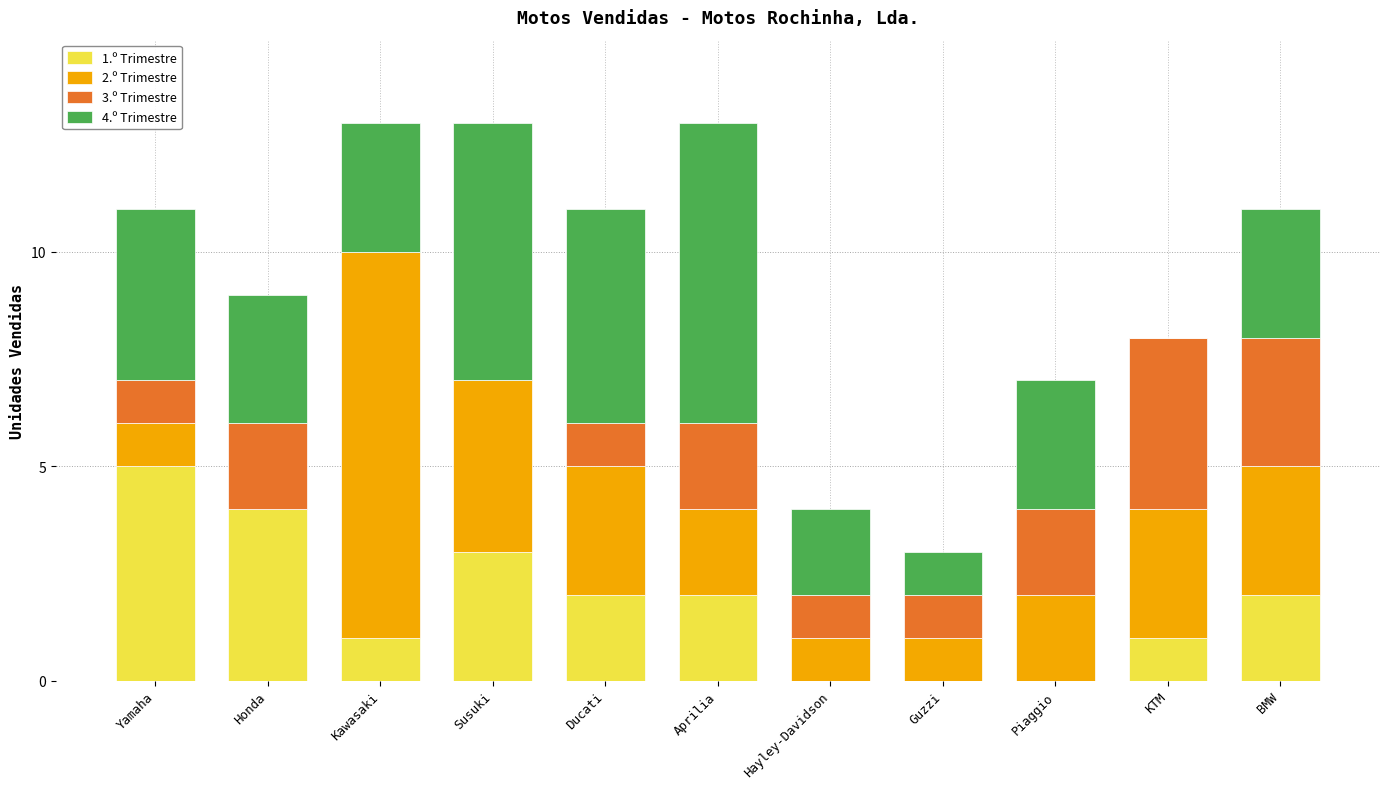

Which category has the highest value in the 1.º Trimestre series?

Yamaha